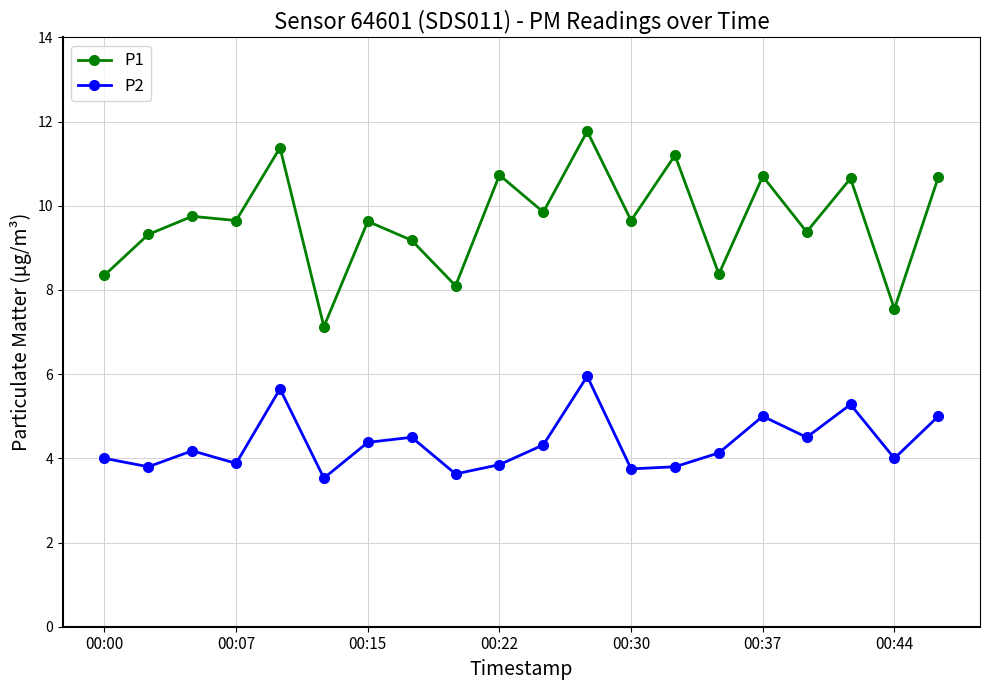

True or false: P1 and P2 intersect in this chart.

False